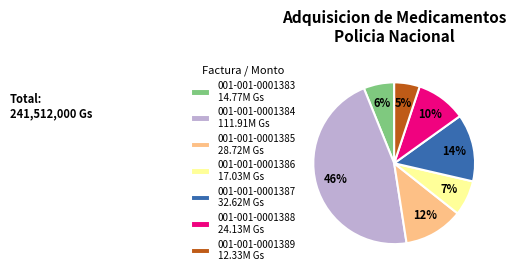

Is the sum of 001-001-0001389 and 001-001-0001388 greater than half?

No